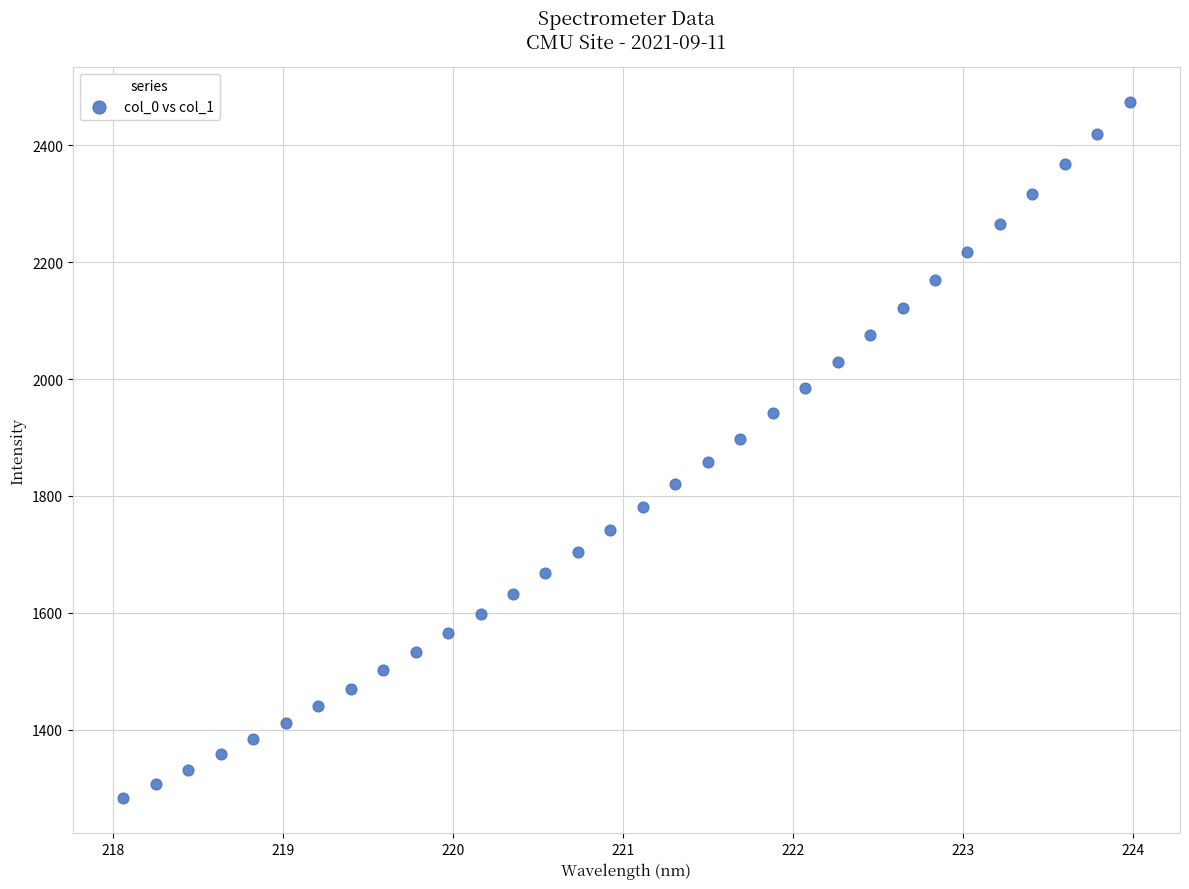

What is the range of Y values (max minus min)?

1193.2